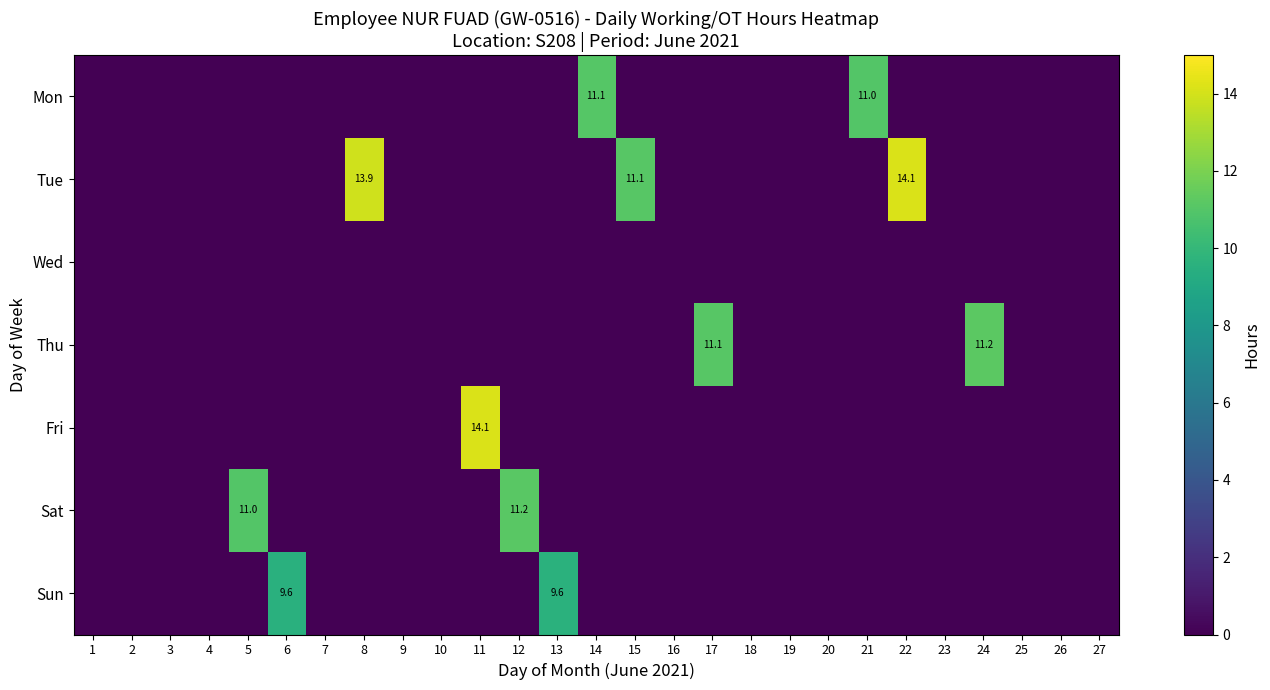

What is the difference between the maximum and minimum values in the Sat series?

11.2